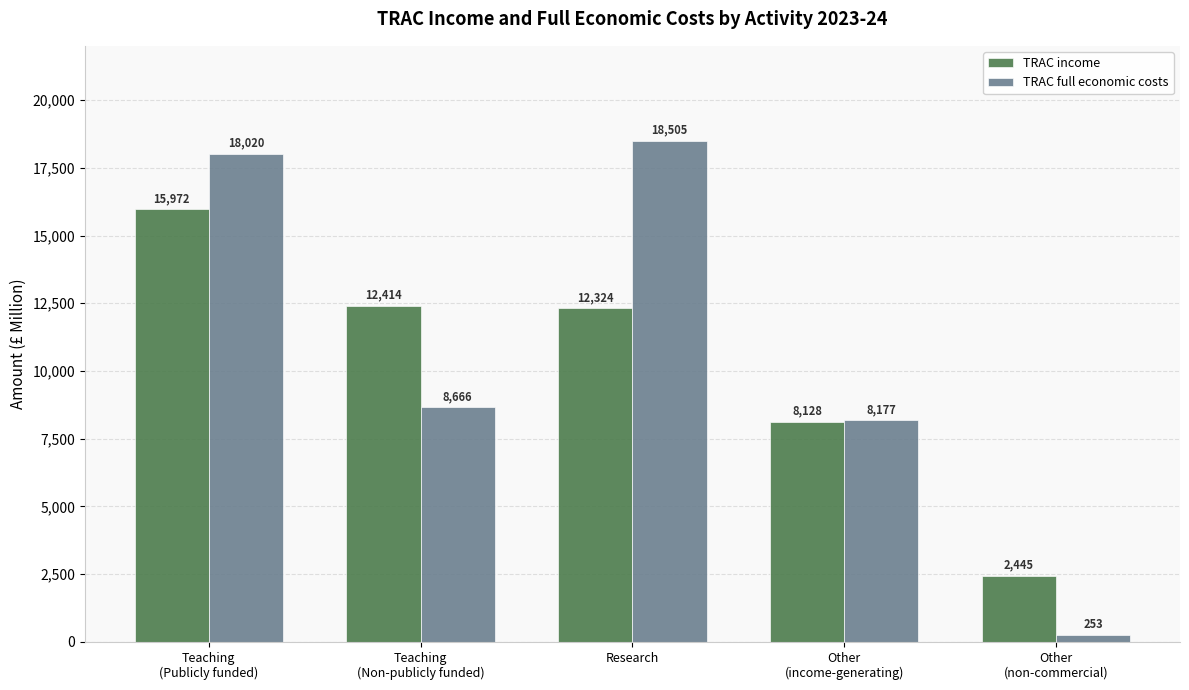

How many values in the TRAC full economic costs series are below 8665?

2